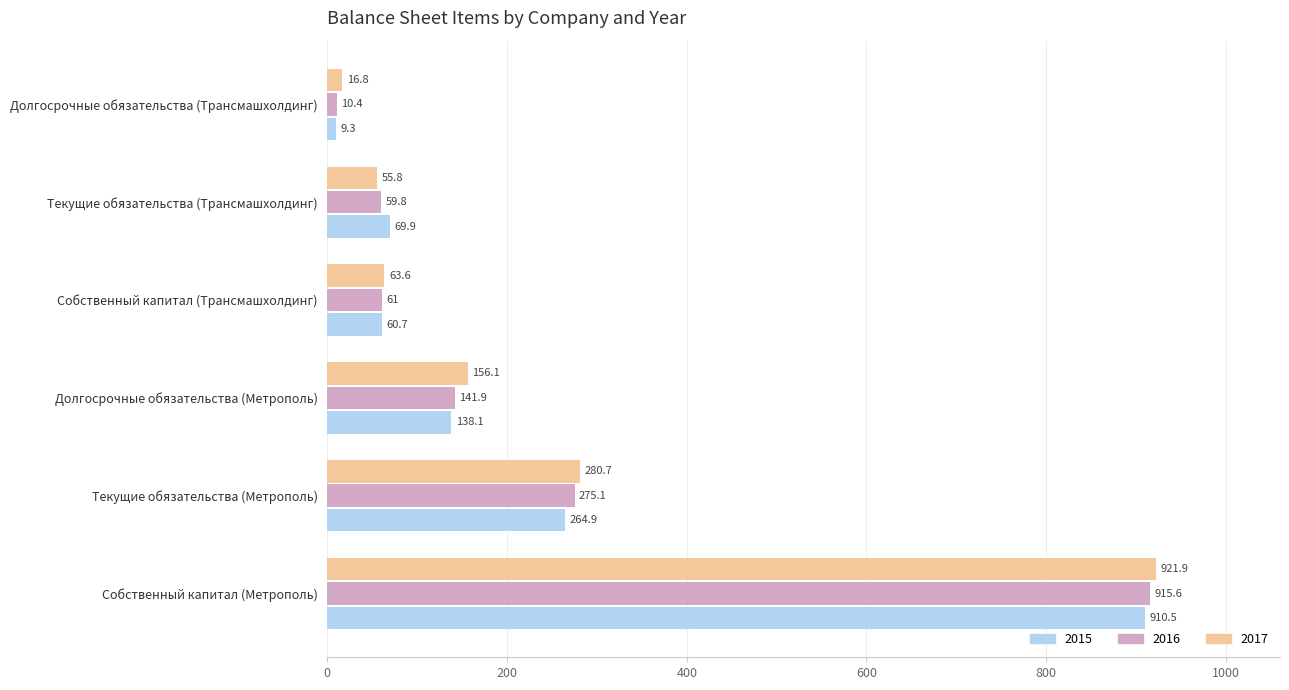

At which label does 2015 reach its peak?

Собственный капитал (Метрополь)